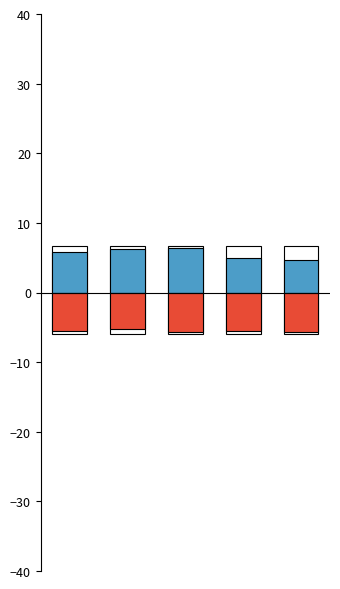

List the series in order of their peak value, lowest first.

Capital Goods (neg), Payables Turnover (Boeing)